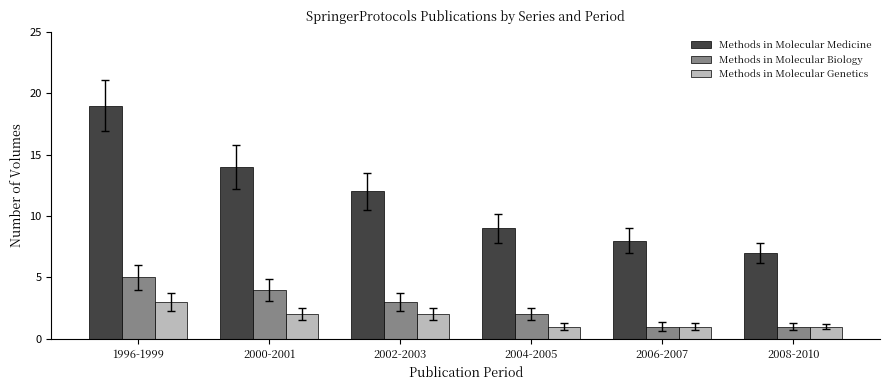

What is the spread (max minus min) of values at 2004-2005?

8